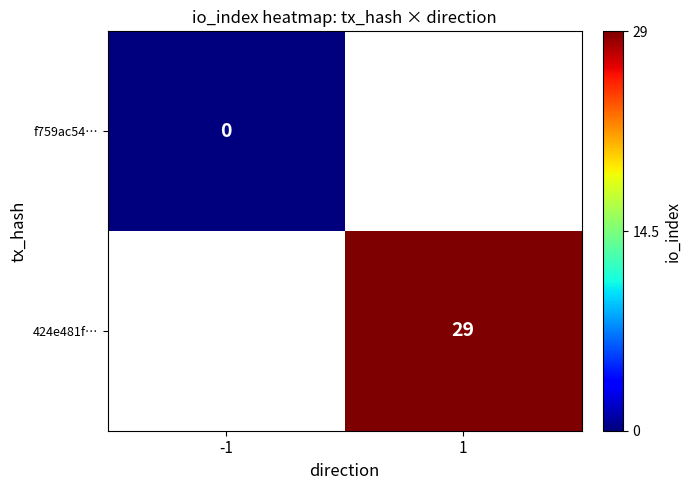

Is the value of 424e481f… at 1 greater than the value of f759ac54… at -1?

Yes